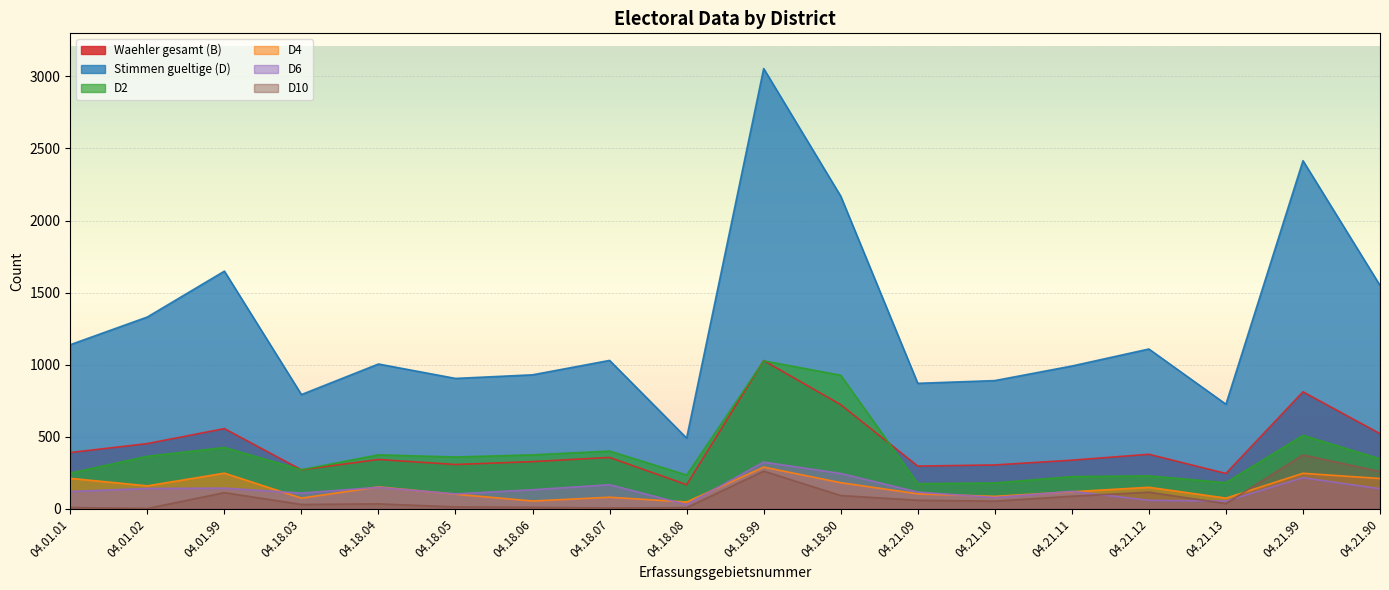

Which series ends up on top after the final intersection of D6 and D4?

D4